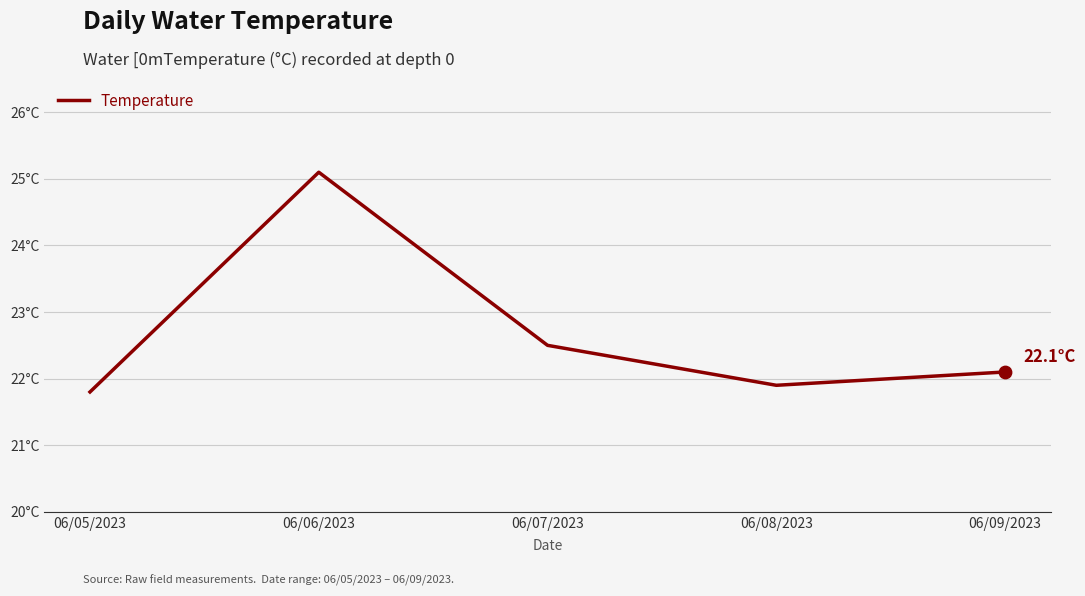

Which has a higher value, 06/07/2023 or 06/08/2023?

06/07/2023